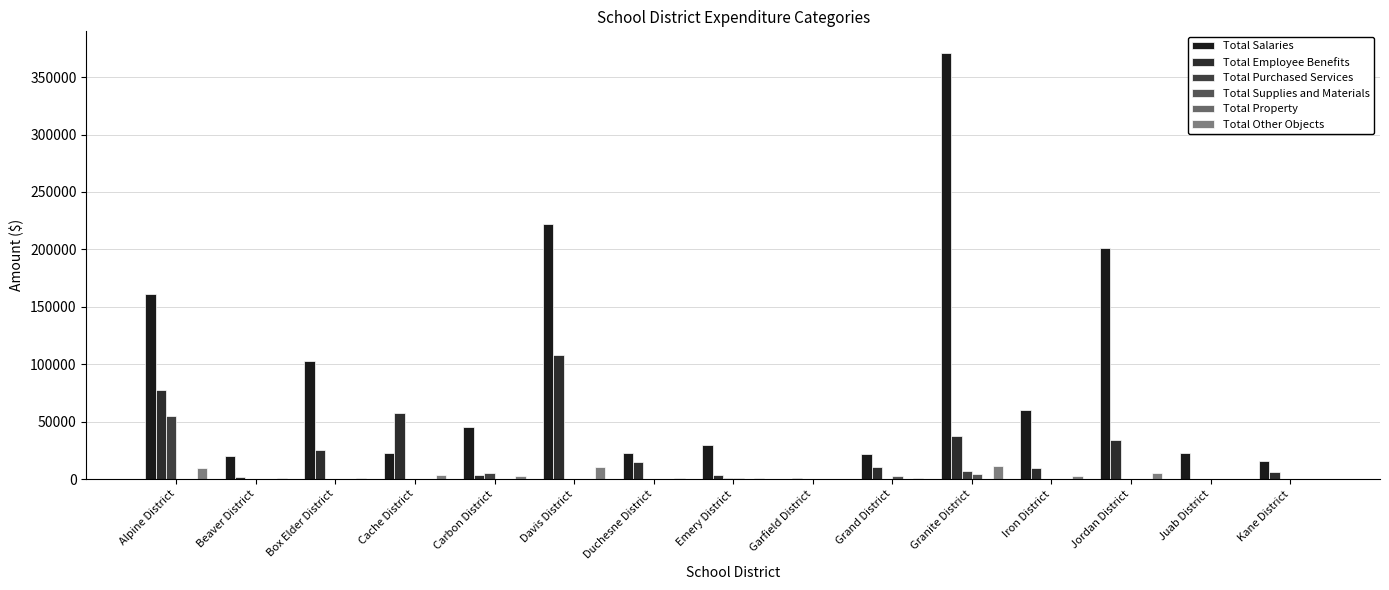

How many data points does each series have?

15